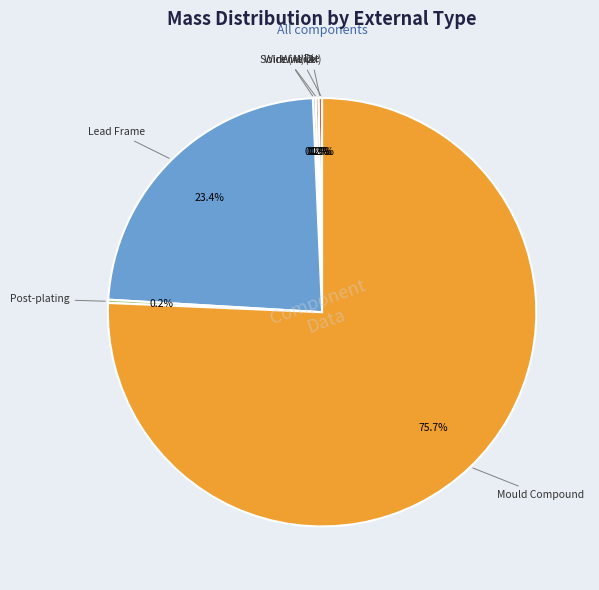

Which category has the biggest portion of the pie?

Mould Compound